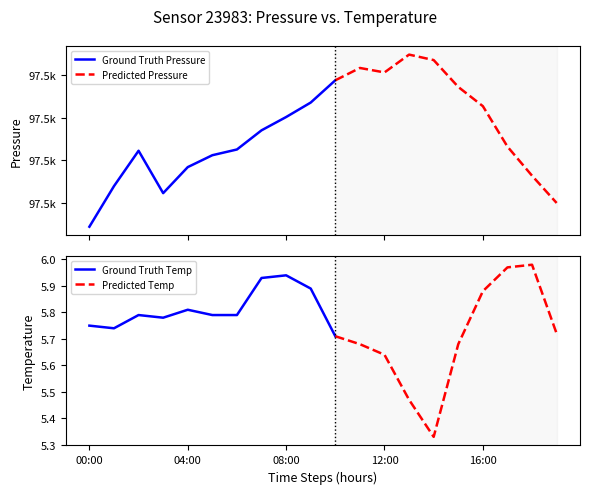

The value of Ground Truth Temp at 00:00 is 8.1. True or false?

False